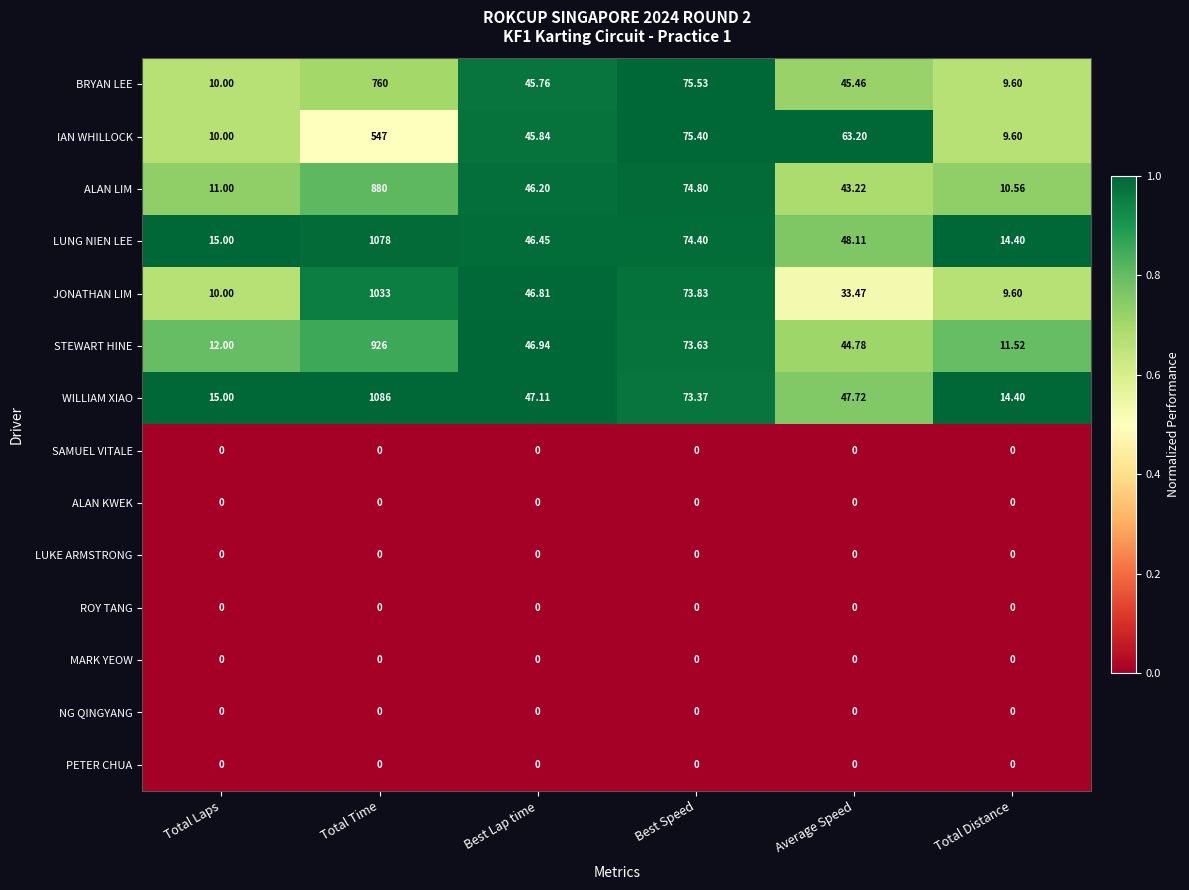

List the labels in order of LUNG NIEN LEE value, smallest first.

Total Distance, Total Laps, Best Lap time, Average Speed, Best Speed, Total Time